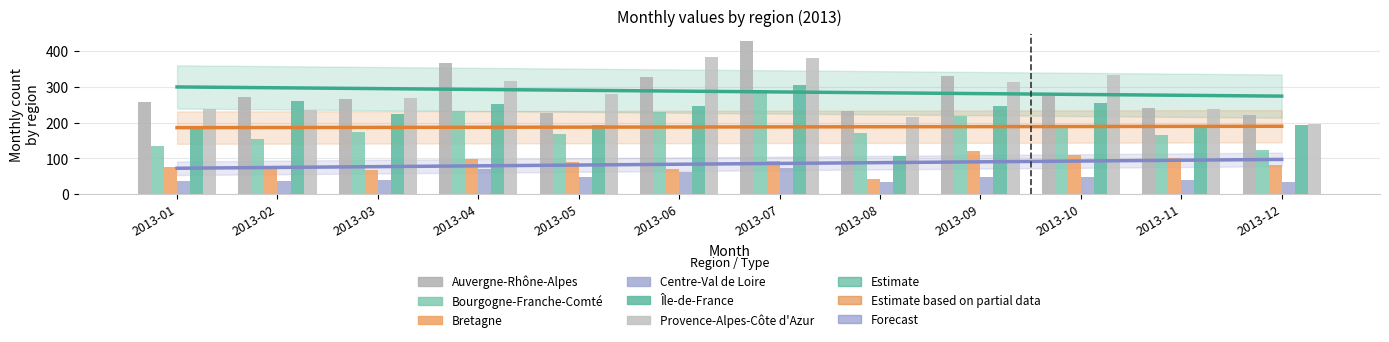

What is the difference between the second highest and minimum values in the Centre-Val de Loire series?

37